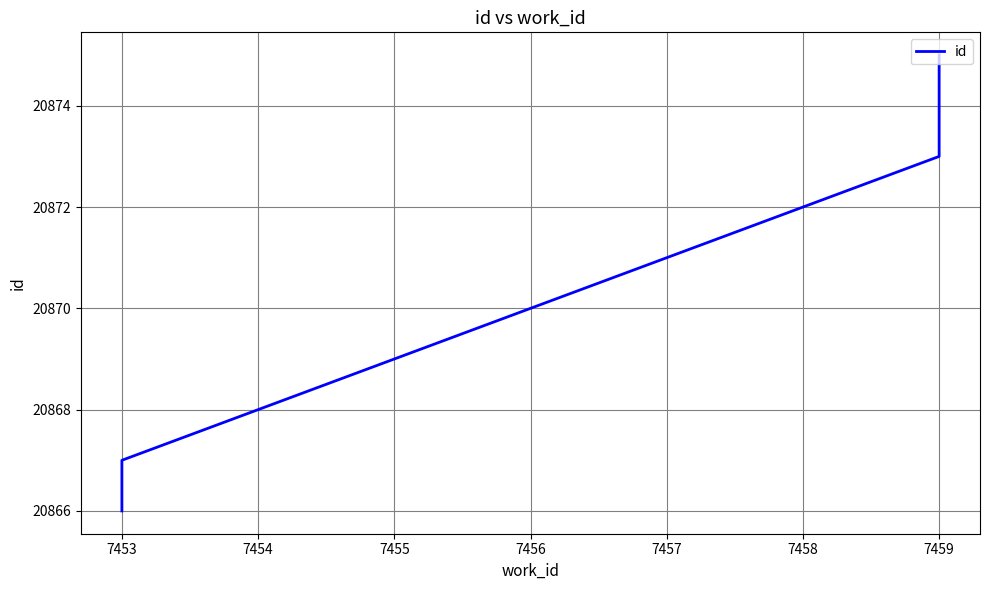

True or false: the data shows 28348 at 7458.

False